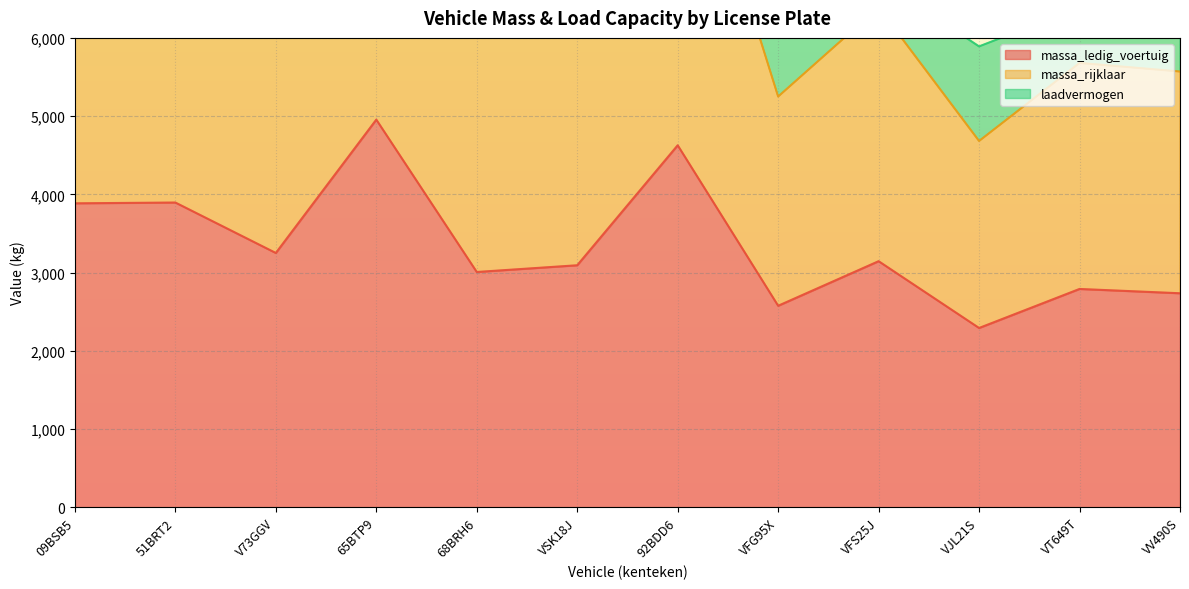

At how many categories does at least one series exceed 4532?

12